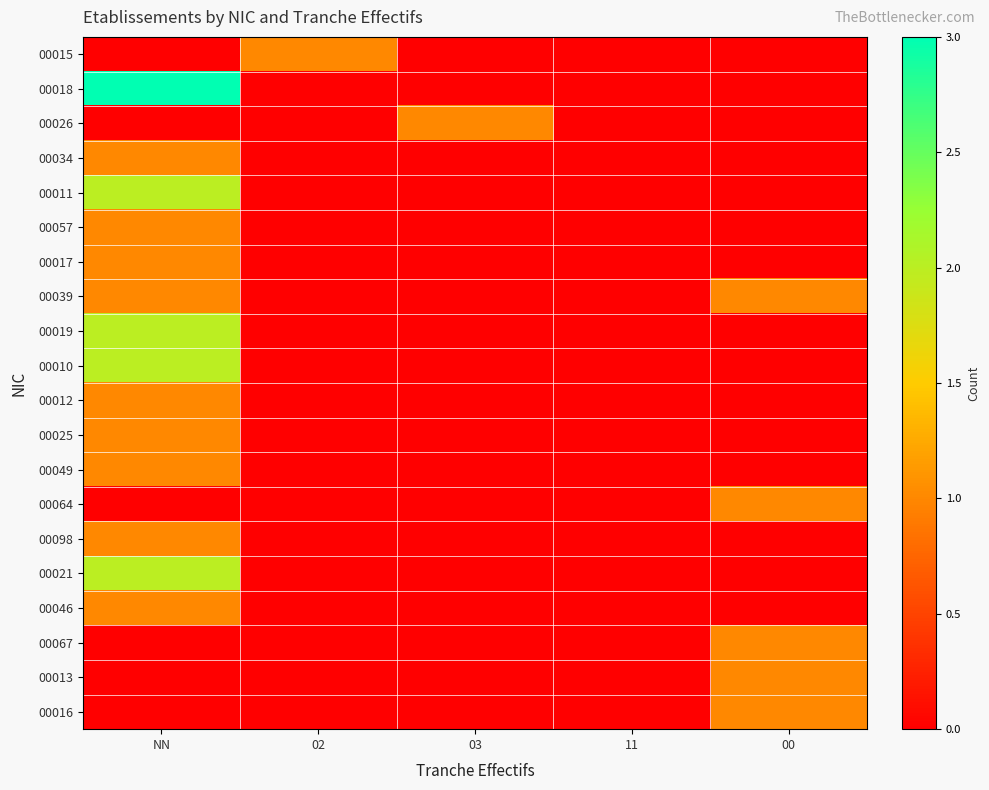

How many distinct data groups are displayed?

20